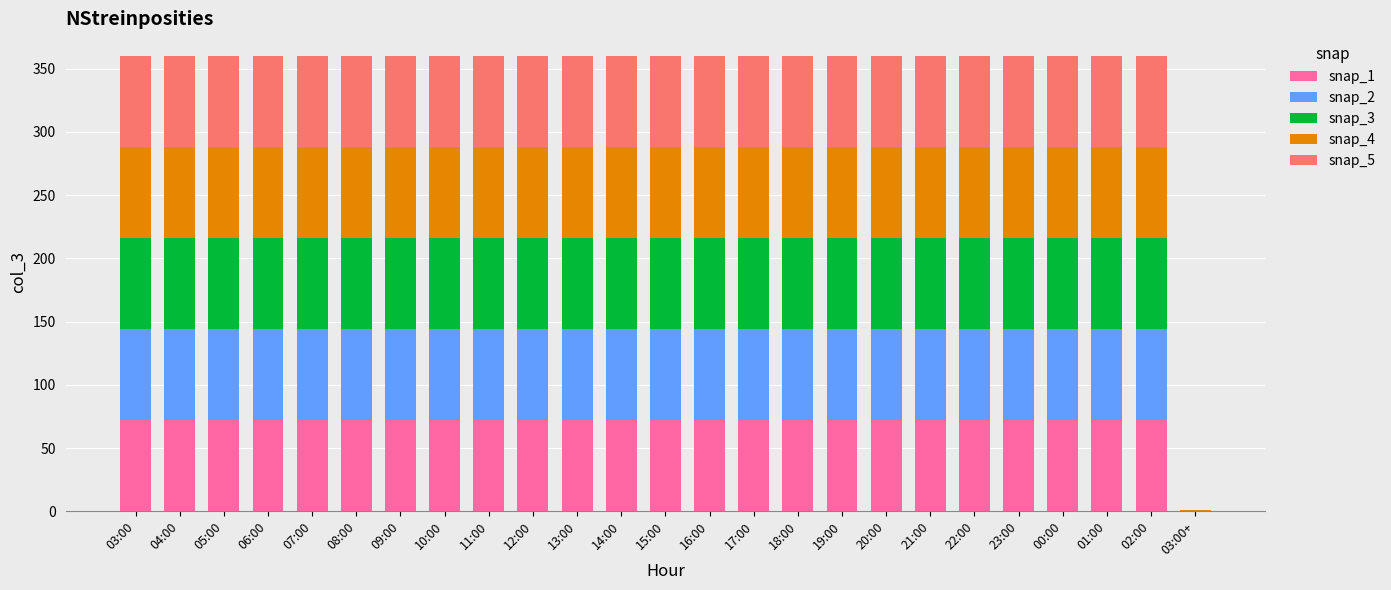

What is the highest value of the snap_1 series?

72.0